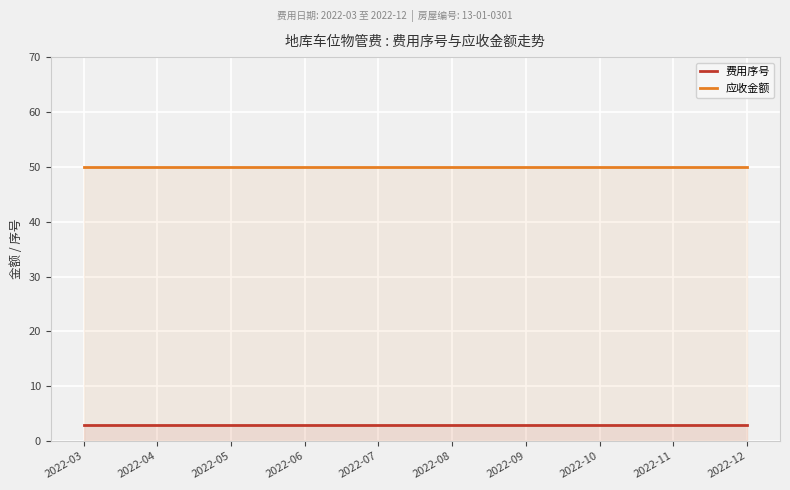

At how many categories does at least one series exceed 16?

10